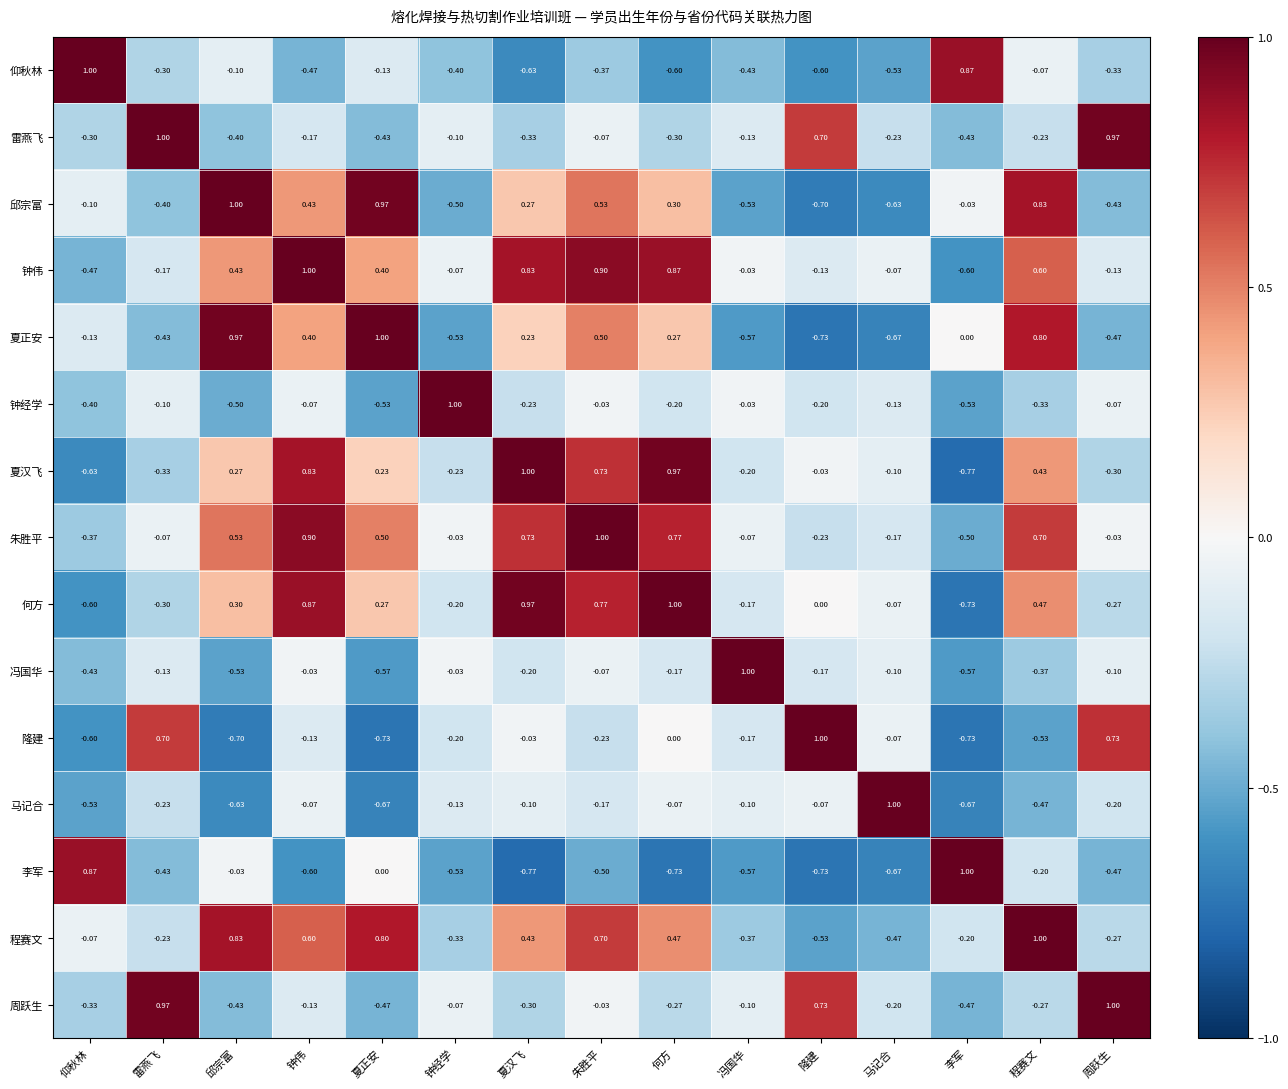

Rank the categories by 何方 value from highest to lowest.

何方, 夏汉飞, 钟伟, 朱胜平, 程赛文, 邱宗富, 夏正安, 隆建, 马记合, 冯国华, 钟经学, 周跃生, 雷燕飞, 仰秋林, 李军